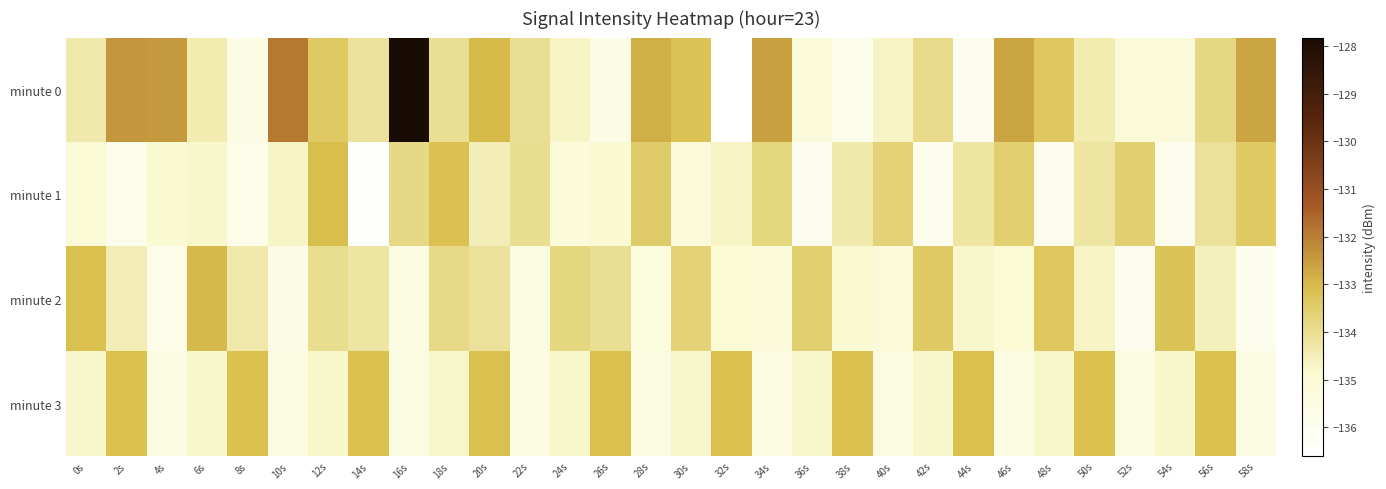

What is the spread (max minus min) of values at 58s?

3.3